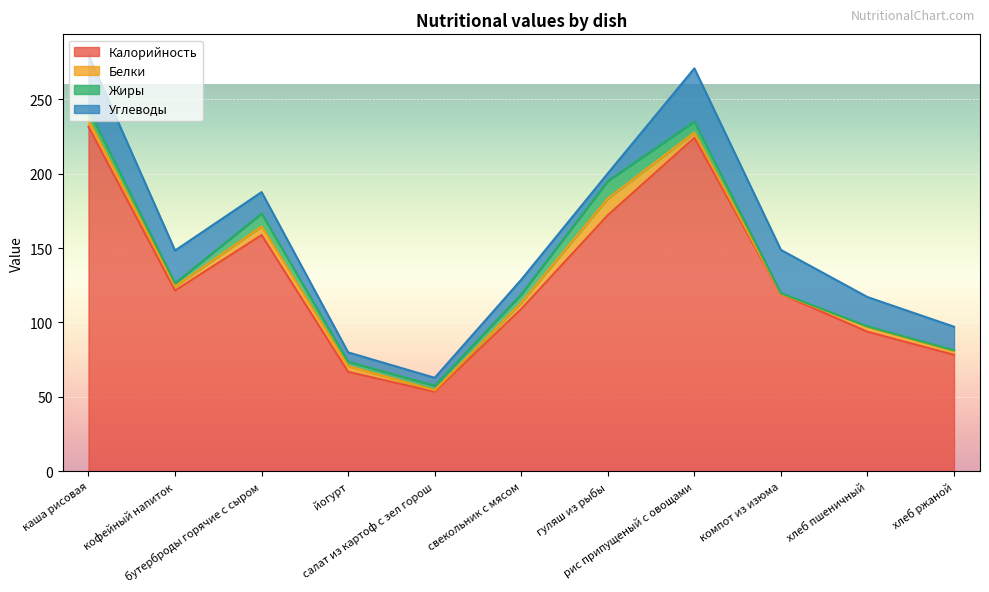

What position from the right is йогурт?

8